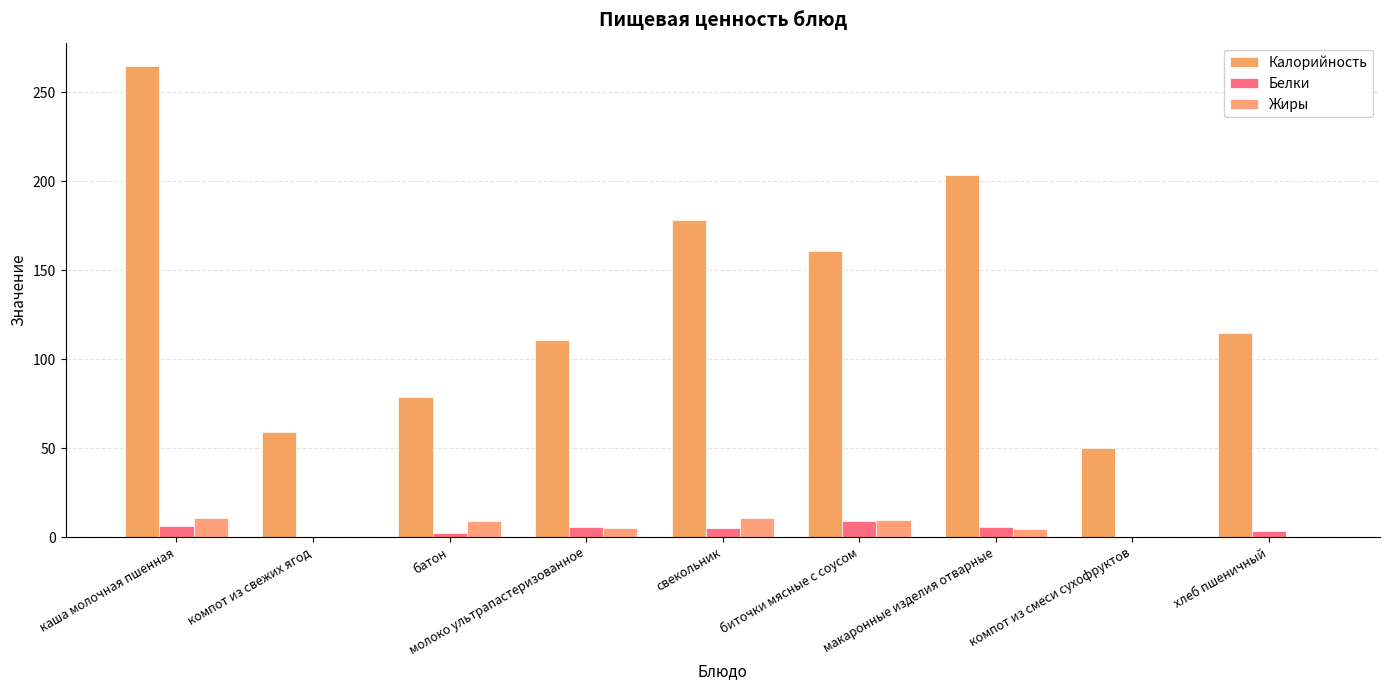

How many groups of bars are there?

9